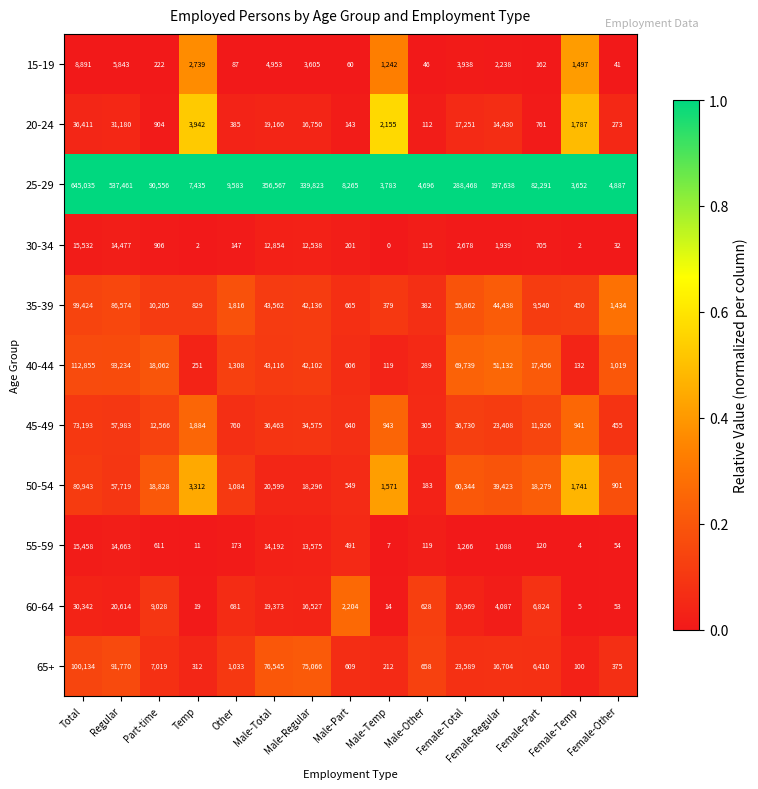

What is the spread (max minus min) of values at Regular?

531618